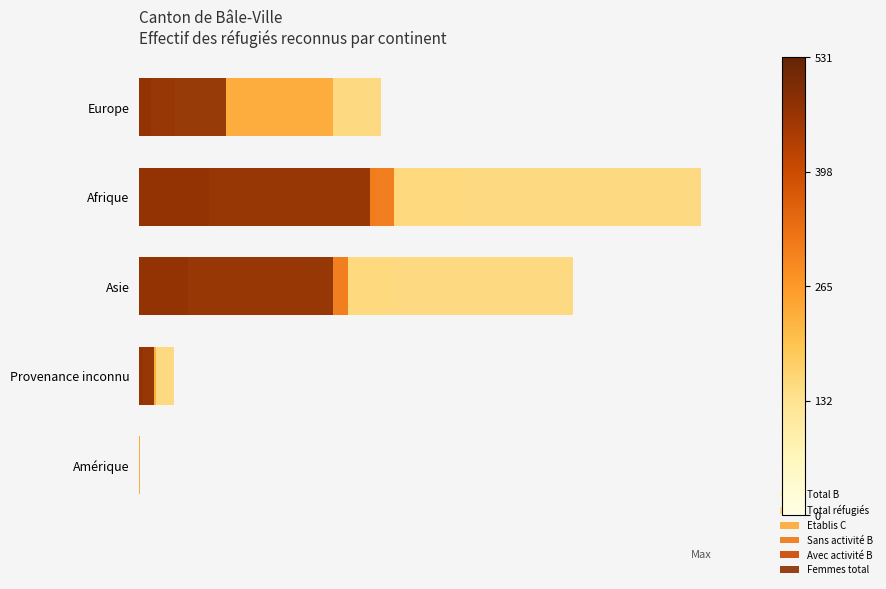

How many bars are there in each group?

6